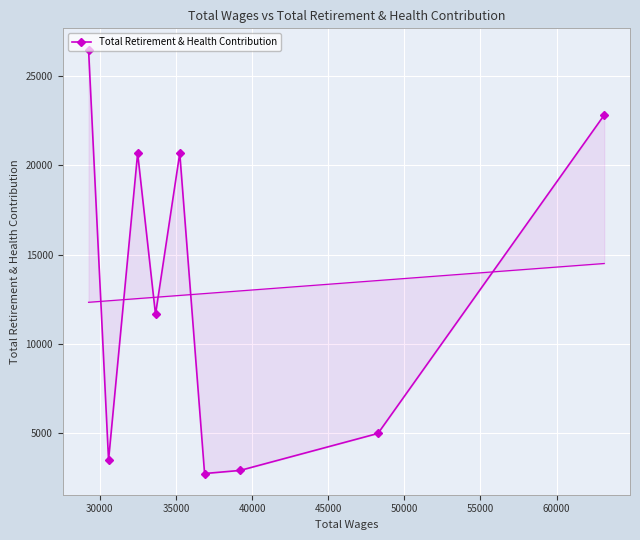

What is the value of the 1st point from the left?

26475